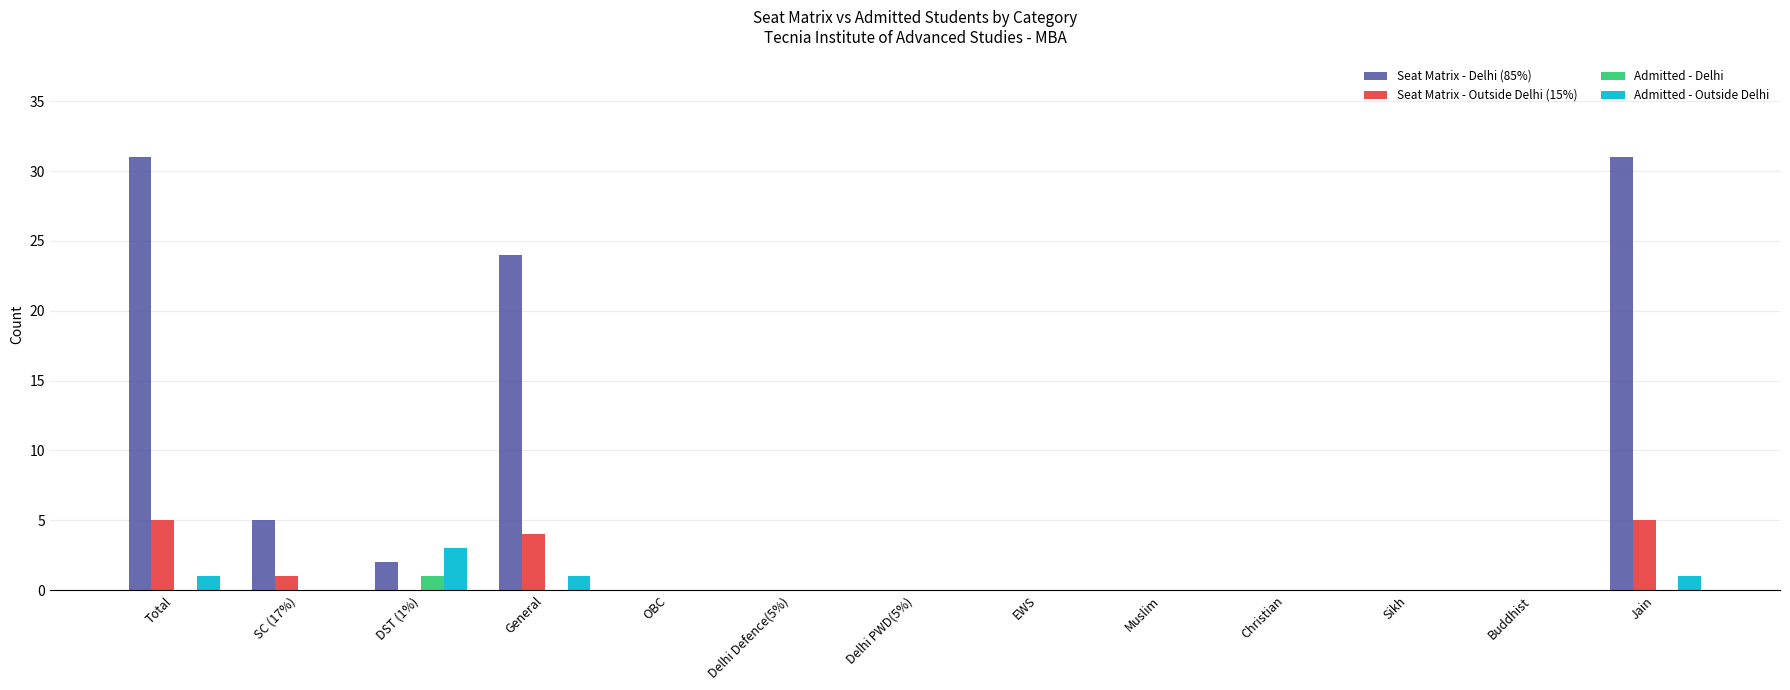

Which series has the largest total across all categories?

Seat Matrix - Delhi (85%)